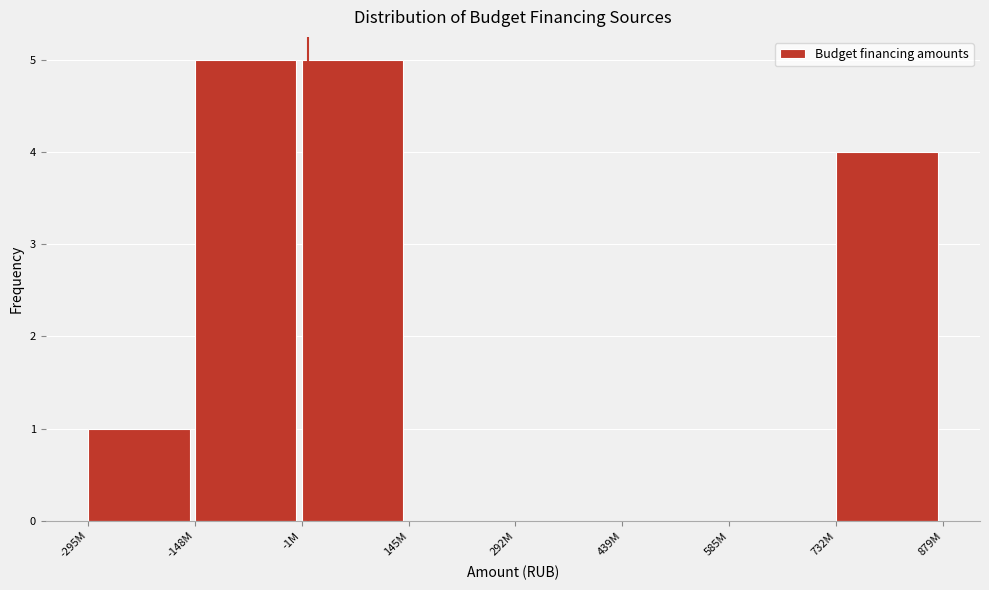

Reading left to right, extract all data points from this chart.

-295M=1	-148M=5	-1M=5	145M=0	292M=0	439M=0	585M=0	732M=4